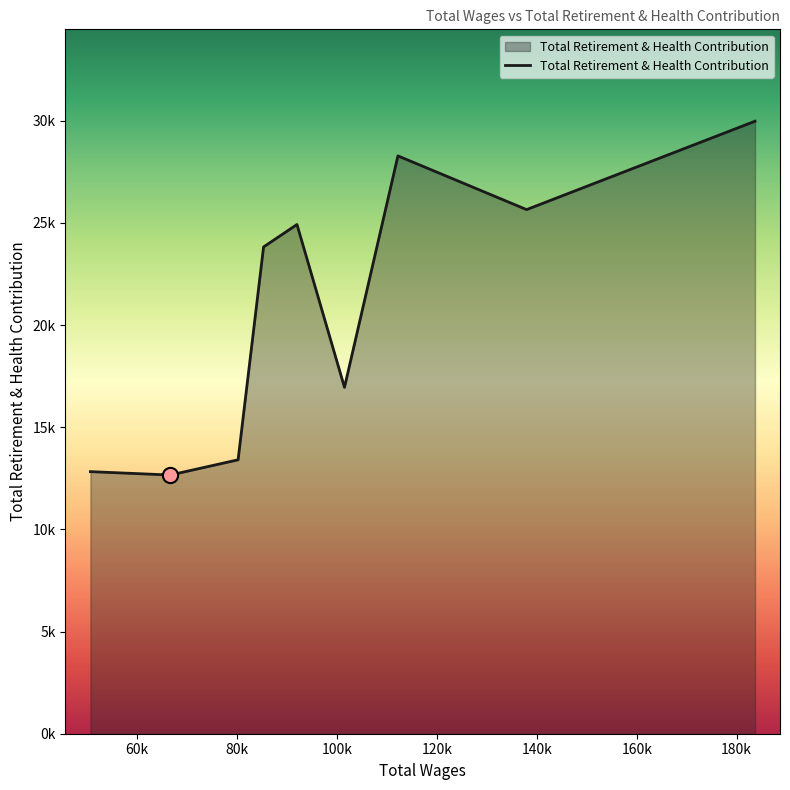

Does the chart have visible grid lines?

No